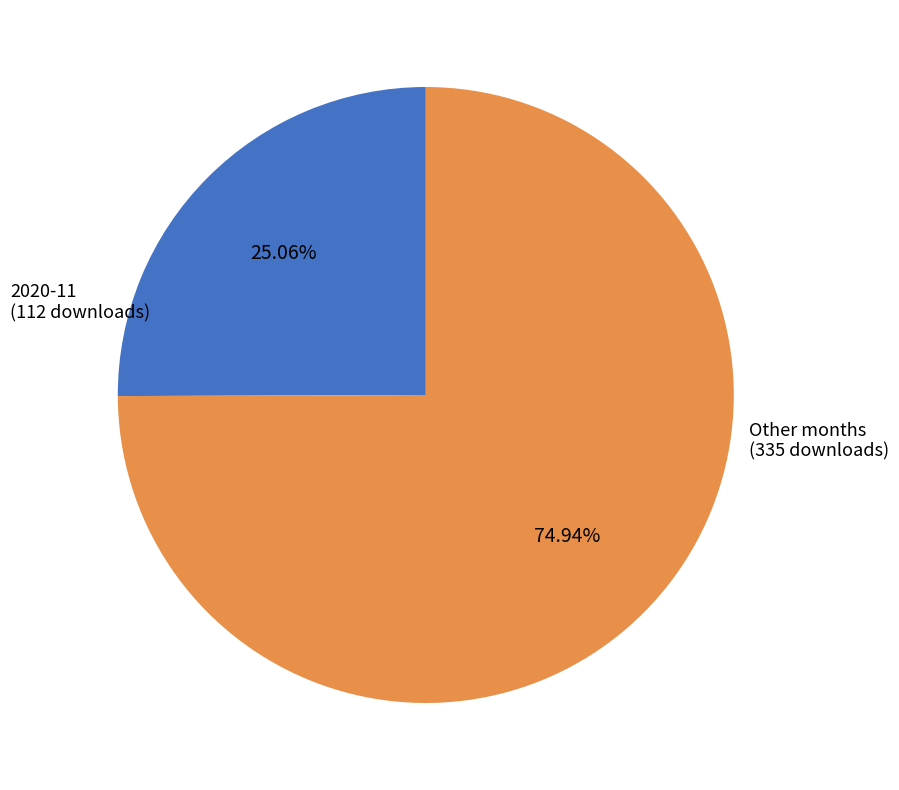

Does any single category account for the majority?

Yes